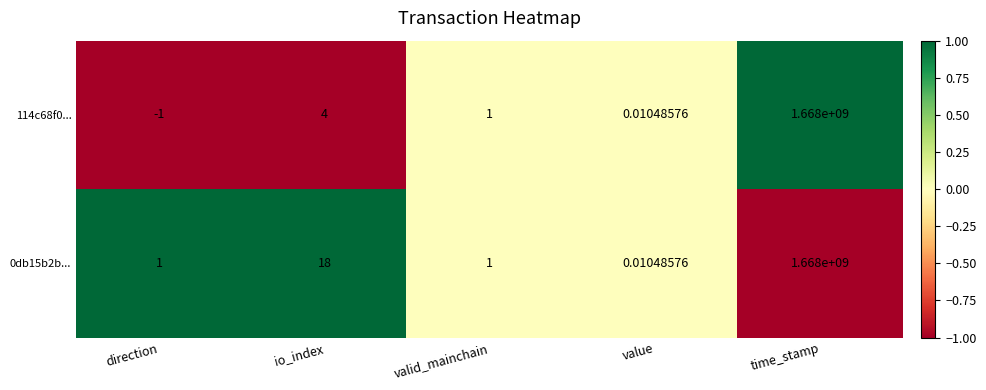

Where does the 114c68f0... series first go above 1?

io_index